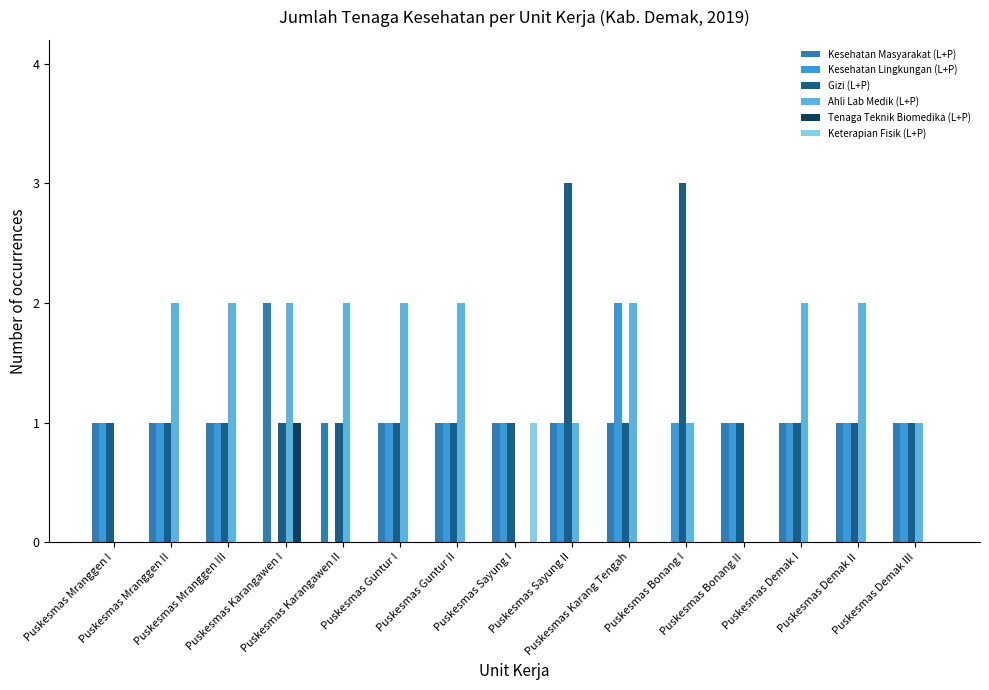

Are the bars grouped side by side (vs. stacked)?

Yes